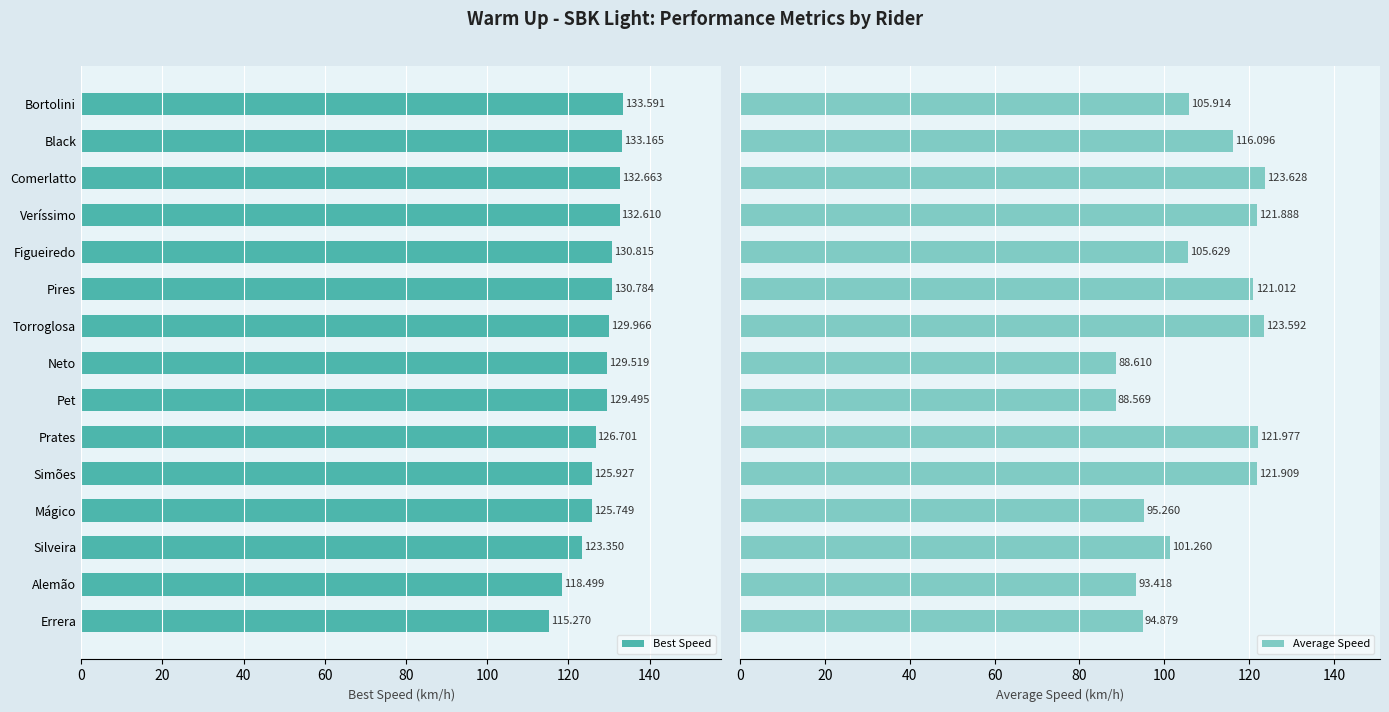

Which category has the highest value in the Best Speed series?

Bortolini